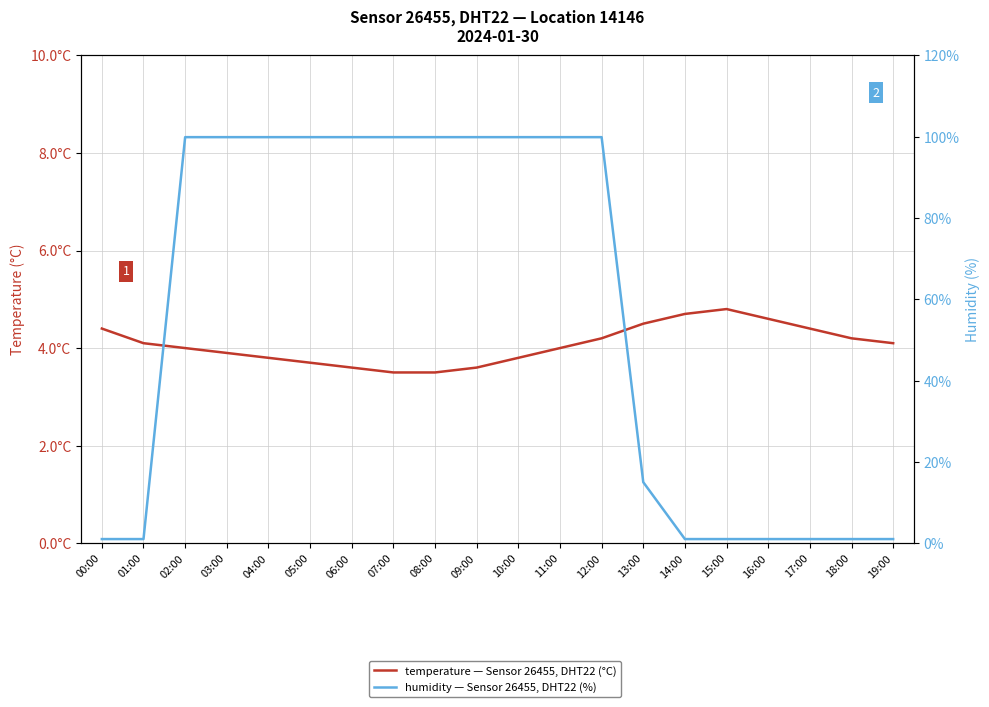

What is the minimum value for temperature — Sensor 26455, DHT22 (°C)?

3.5